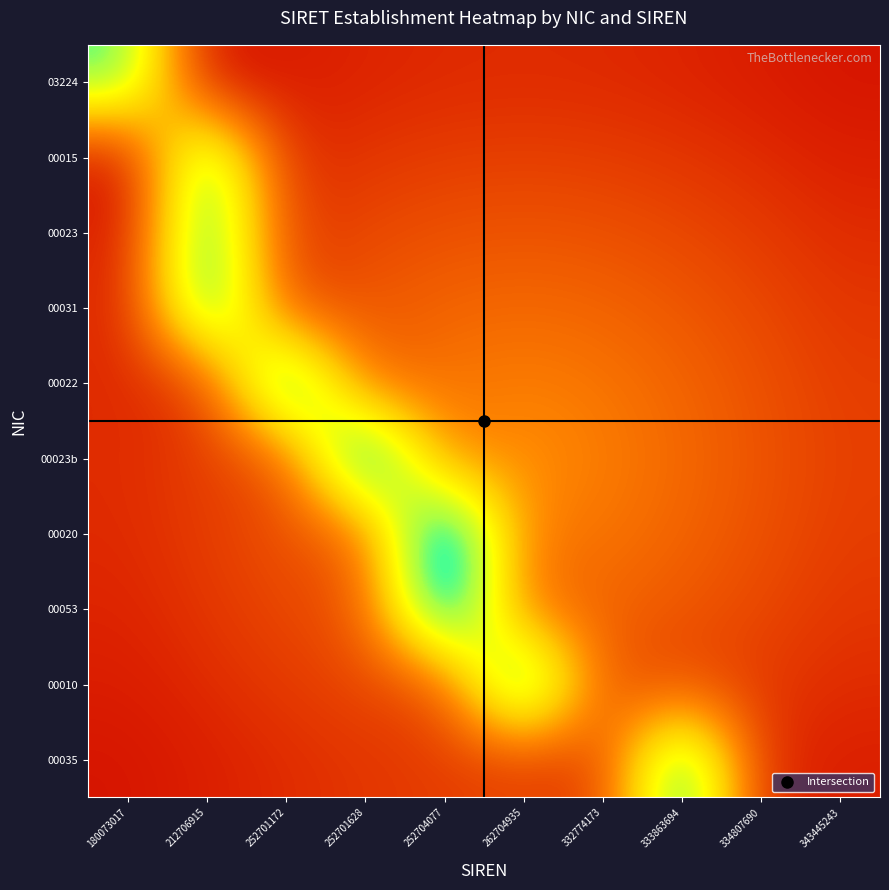

What is the total value across all series at 262704935?

3.1